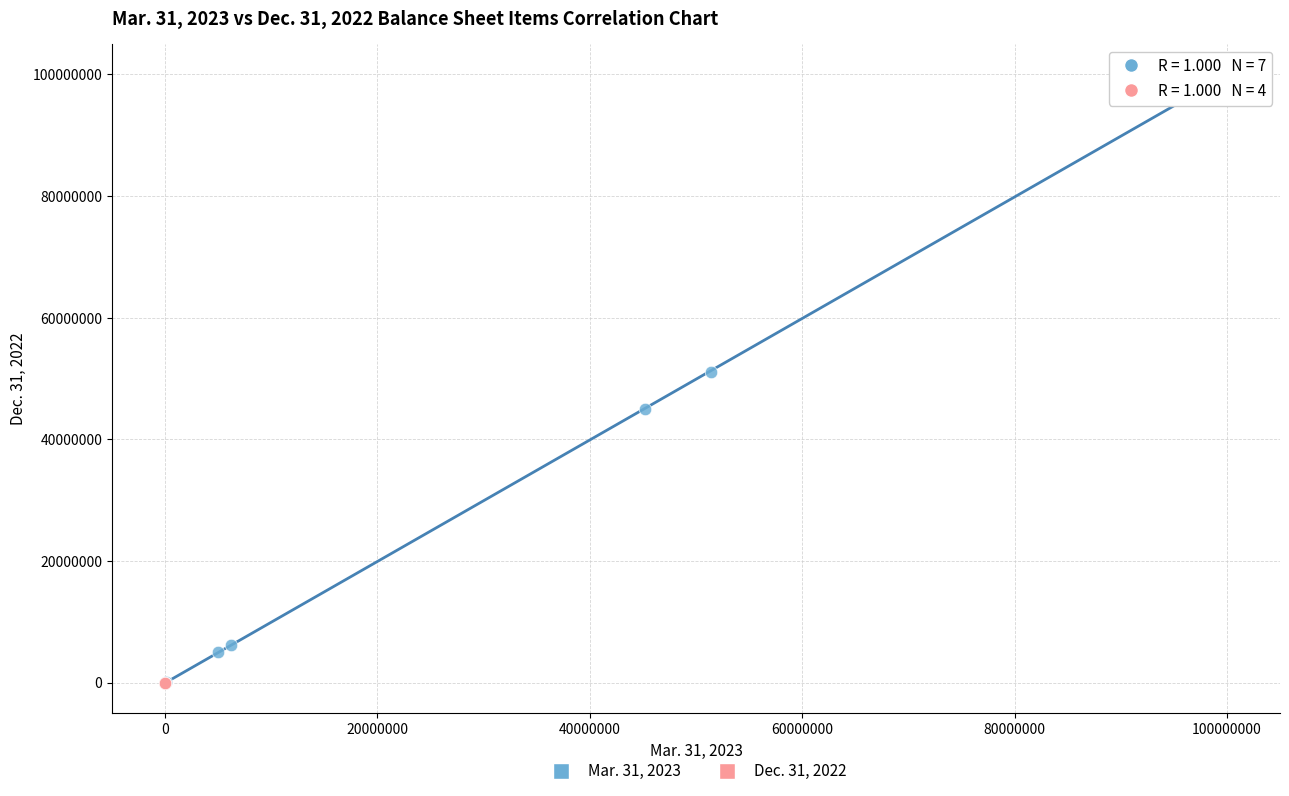

Which series has the largest Y range (max minus min)?

Mar. 31, 2023